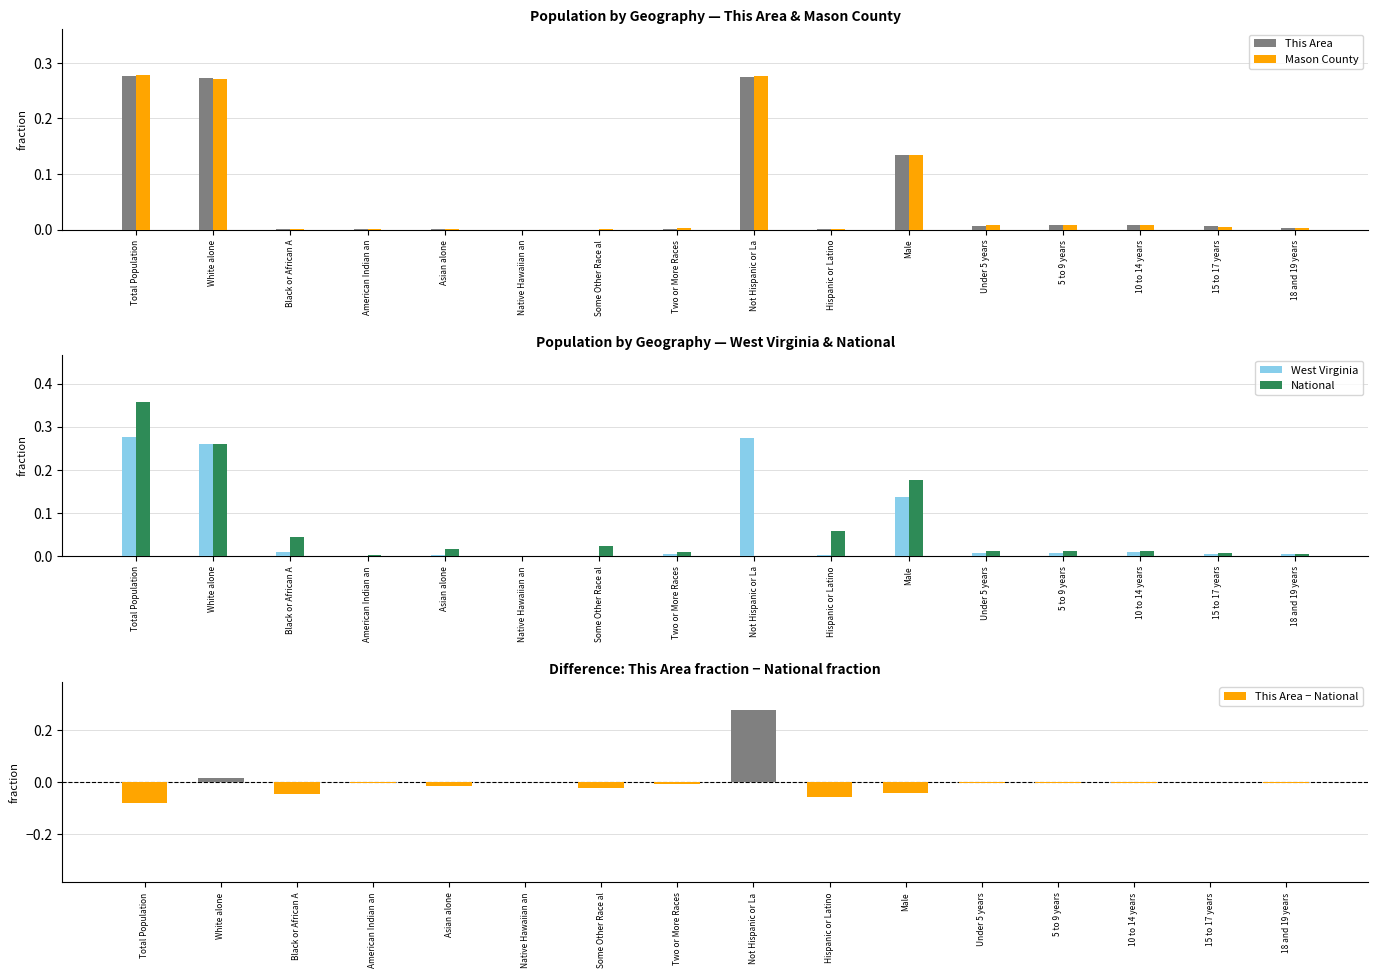

What is the sum of all National values?

1.0